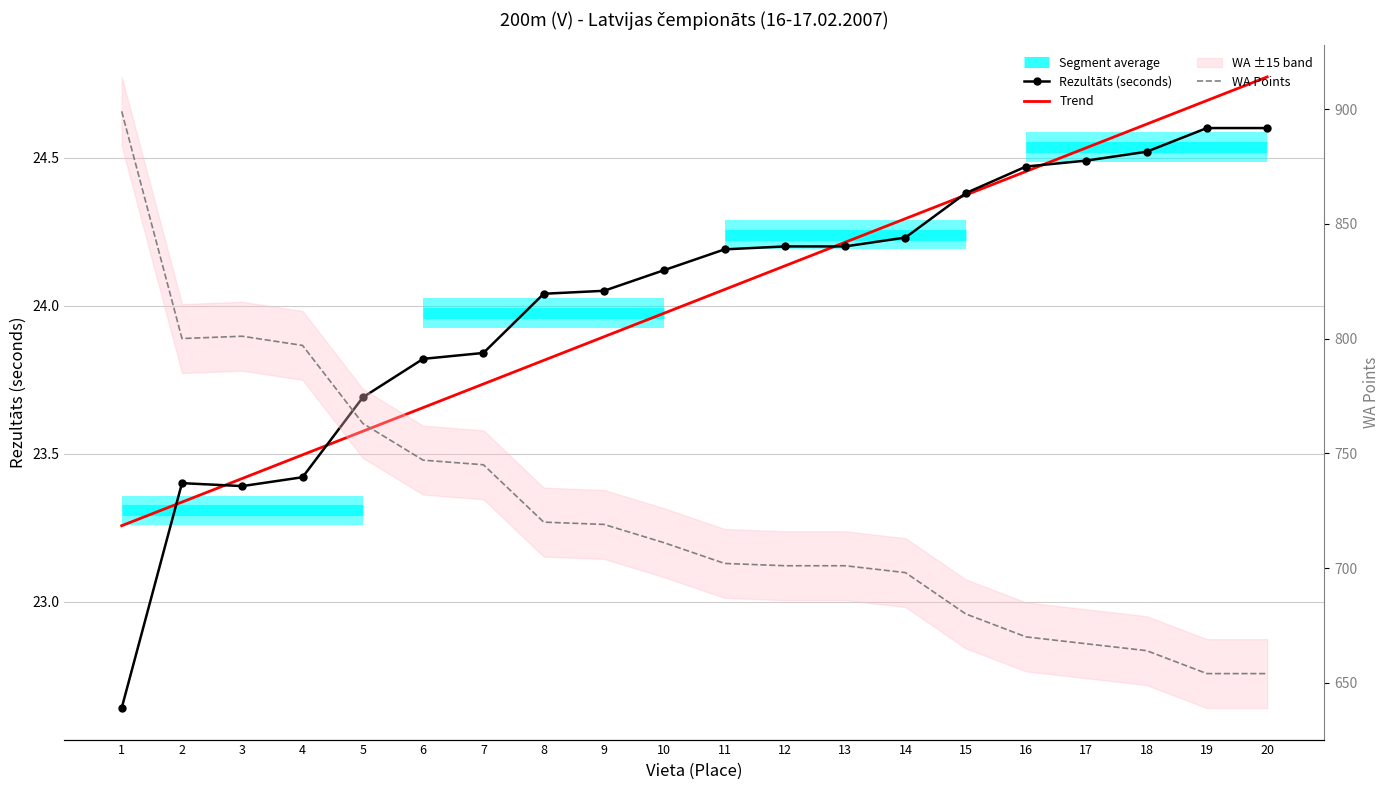

Rank the categories by Rezultāts value from highest to lowest.

19, 20, 18, 17, 16, 15, 14, 12, 13, 11, 10, 9, 8, 7, 6, 5, 4, 2, 3, 1